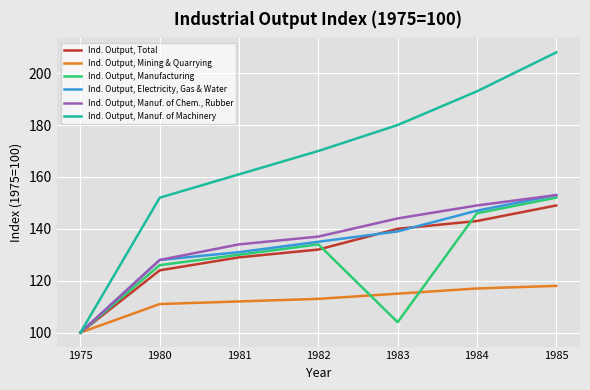

At which category is the sum across all series the highest?

1985